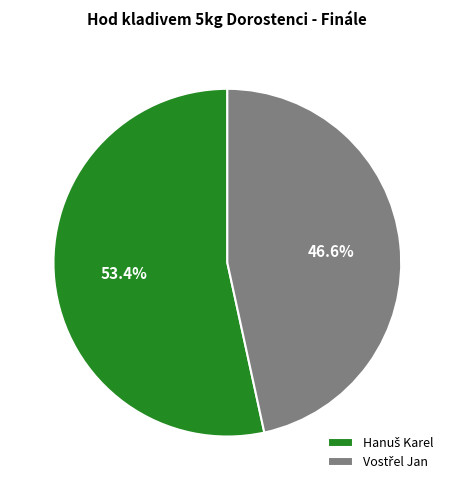

Is there a majority slice in this chart?

Yes